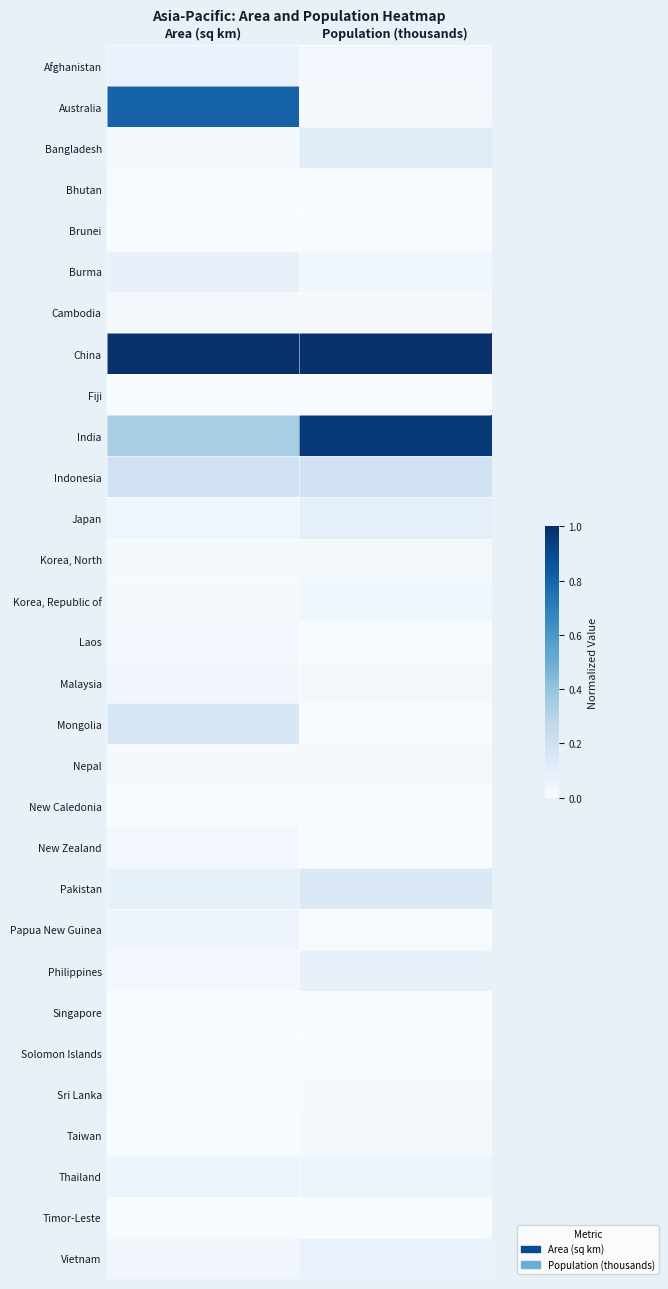

Which has a higher value, Population (thousands) or Area (sq km)?

Area (sq km)